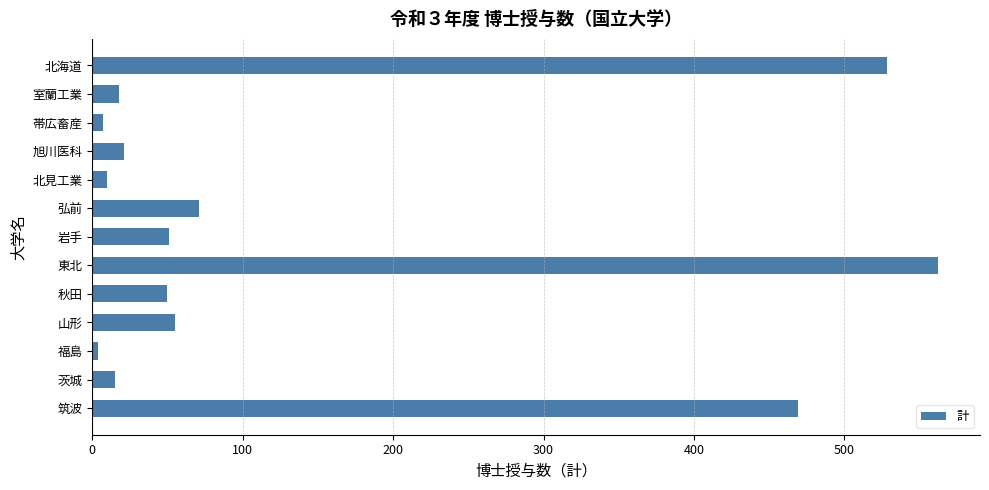

What is the difference between the maximum and second lowest values?

555